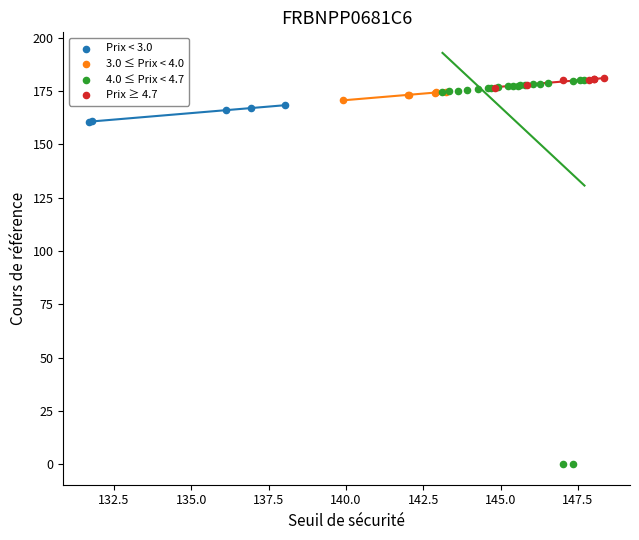

Which series contains the lowest Y value?

4.0 ≤ Prix < 4.7